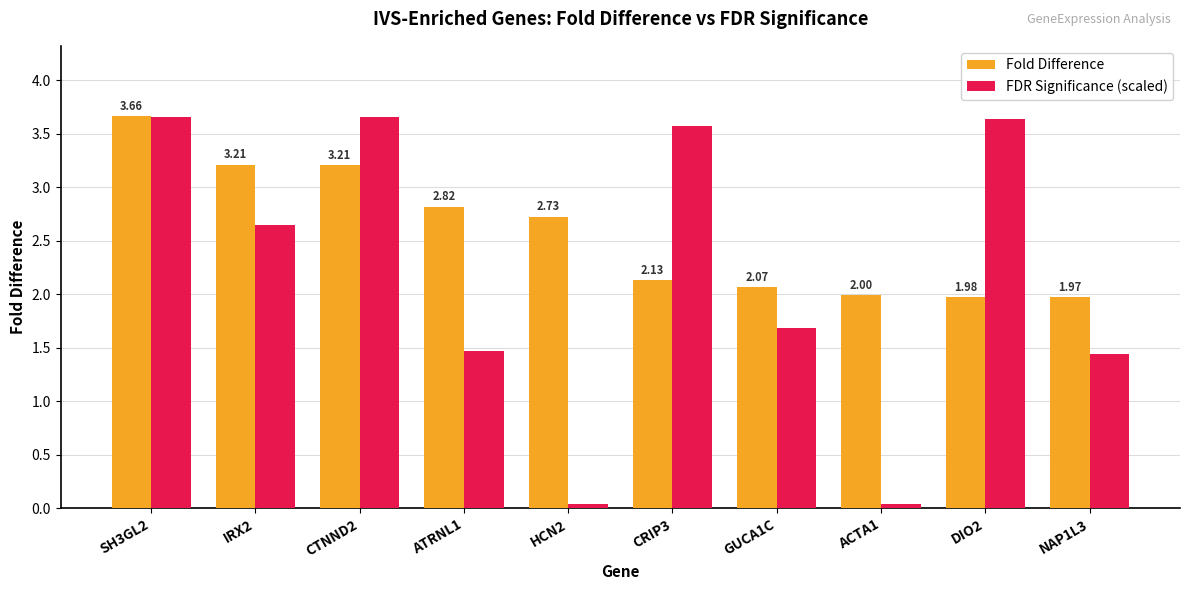

How many values in the FDR Significance (scaled) series are below 2?

5